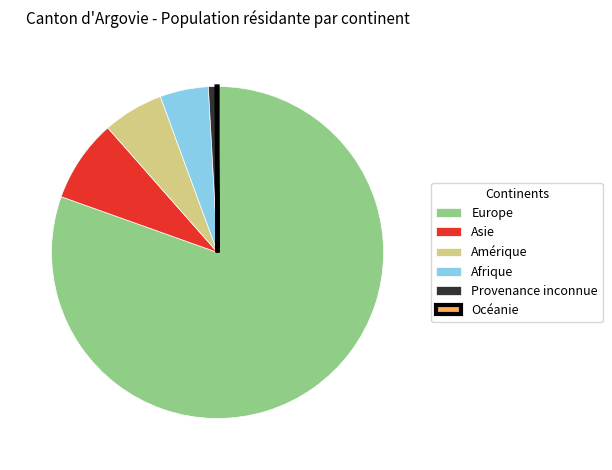

True or false: Europe accounts for 74% of the total.

False